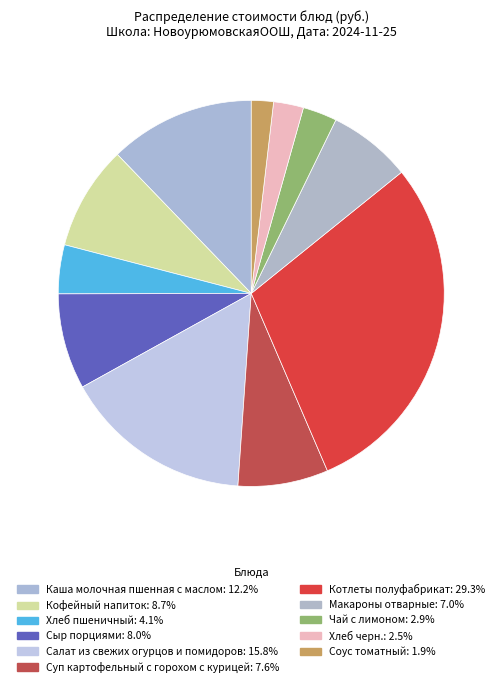

What percentage is the Салат из свежих огурцов и помидоров slice, to the nearest percent?

16%